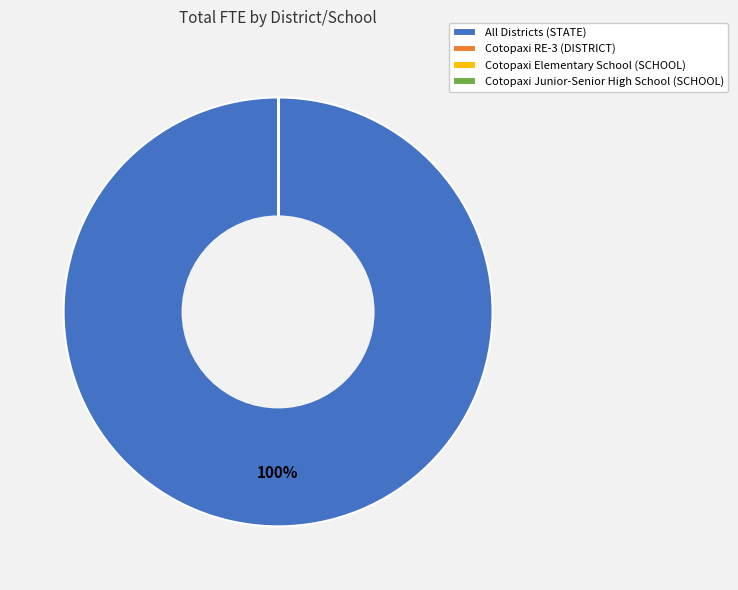

To the nearest percent, what is the average slice percentage?

25%